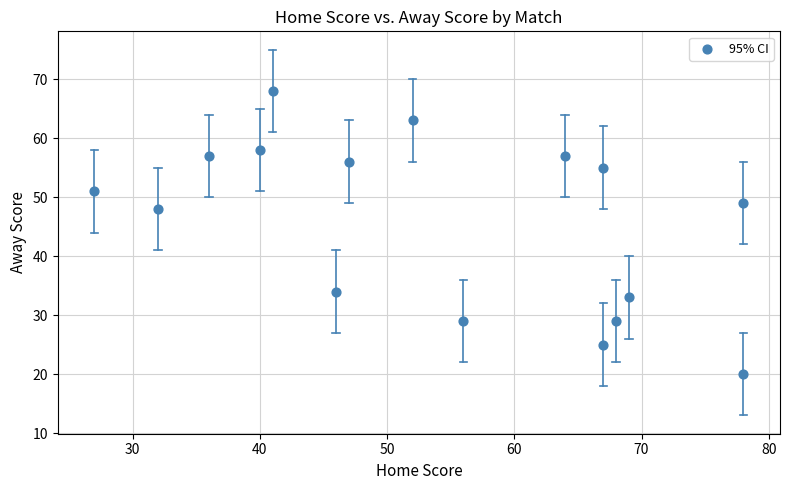

What is the range of X values (max minus min)?

51